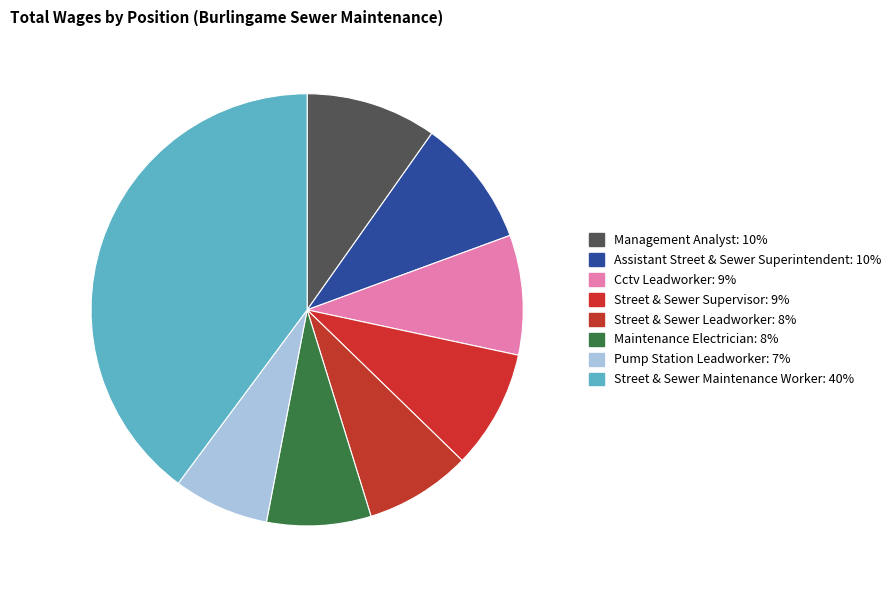

Which has a higher value, Assistant Street & Sewer Superintendent or Management Analyst?

Management Analyst